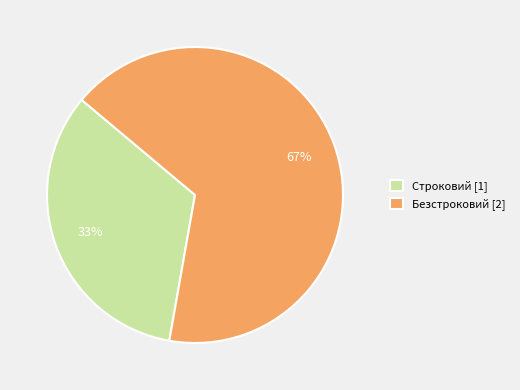

Which category has the smallest portion of the pie?

Строковий